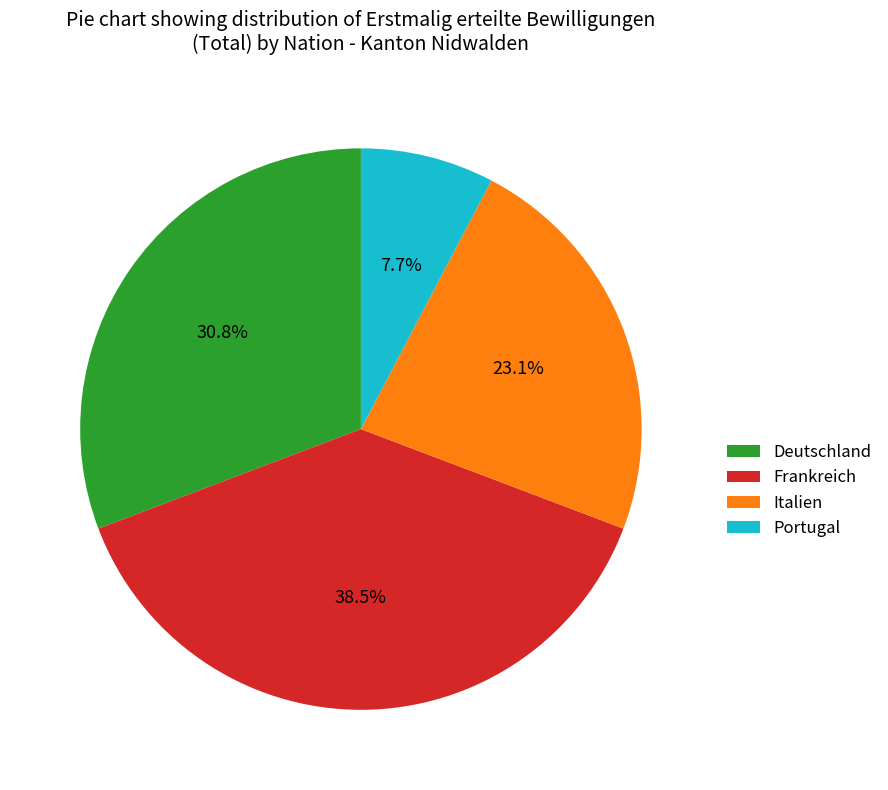

True or false: Frankreich accounts for 30% of the total.

False